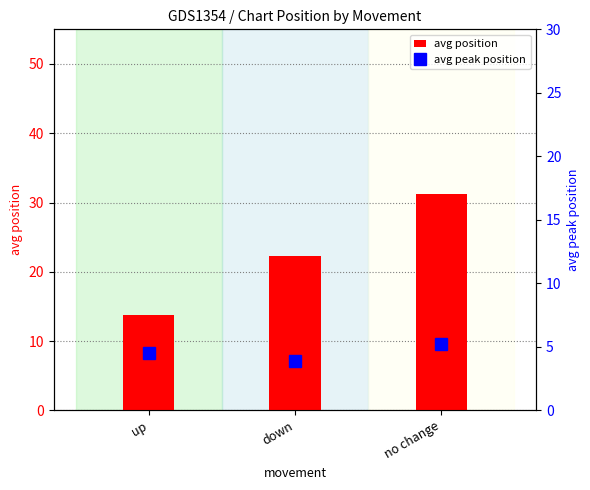

What is the difference between the avg peak position values at no change and up?

0.7